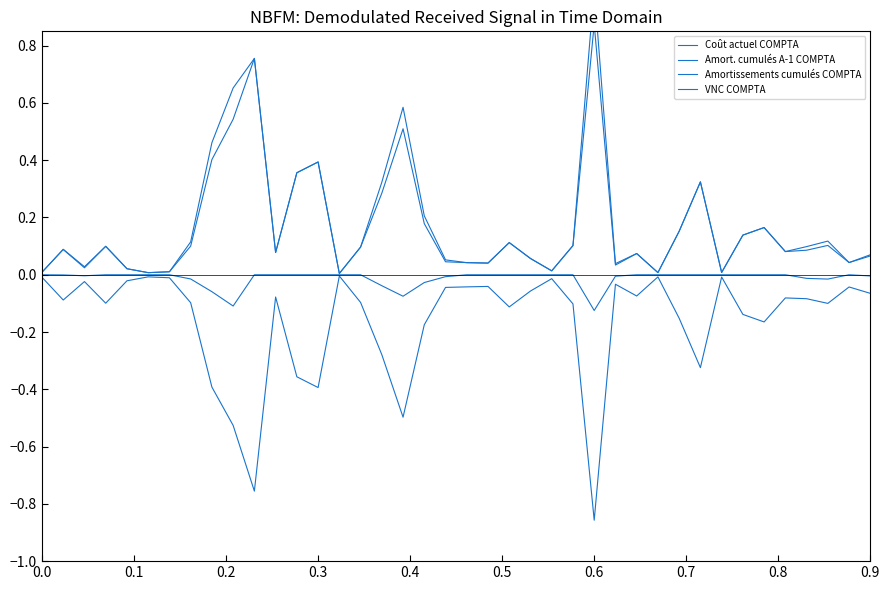

At which category does Amortissements cumulés COMPTA reach its first local peak?

0.1